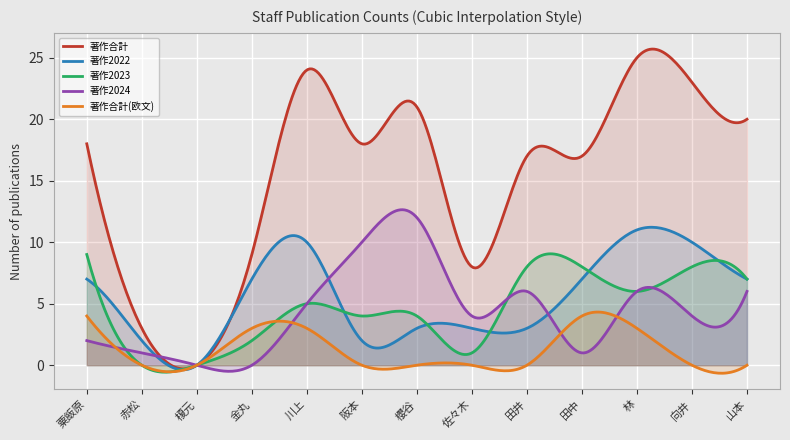

In 著作2022, how many points are higher than both neighbors (excluding endpoints)?

3